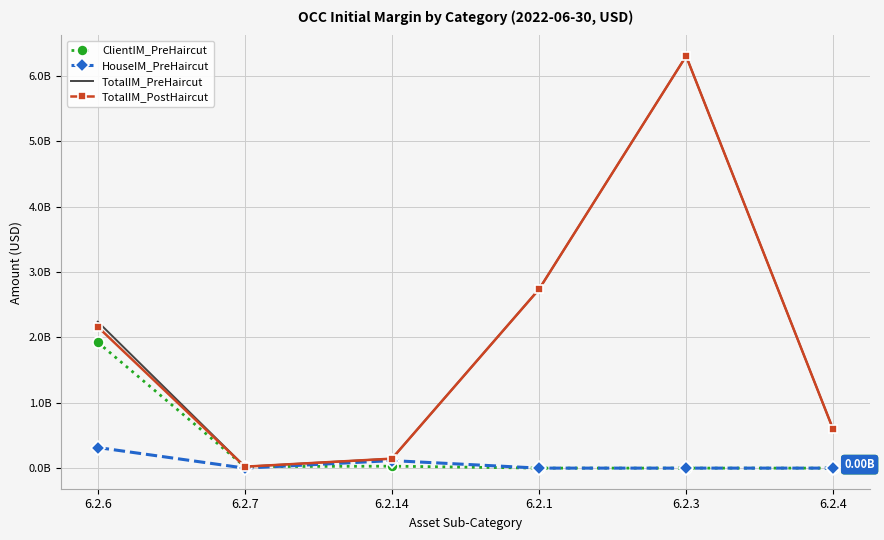

What is the difference between the TotalIM_PreHaircut values at 6.2.14 and 6.2.7?

122224002